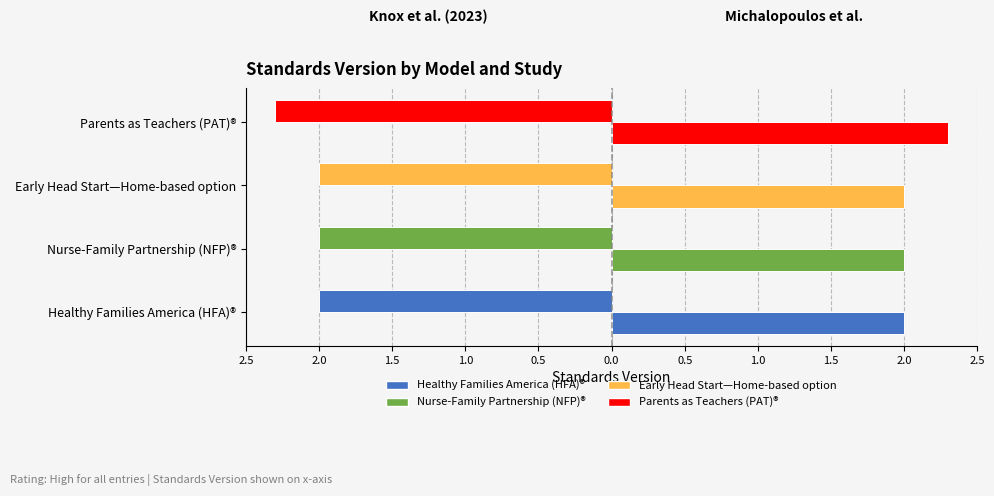

What position from the right is Early Head Start—Home-based option?

2